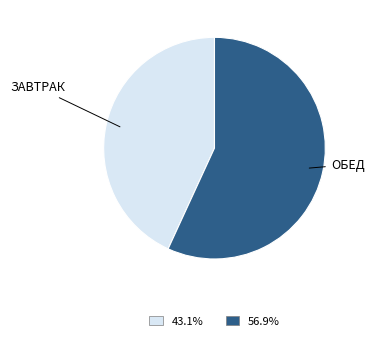

Is there any slice that represents more than half of the pie?

Yes